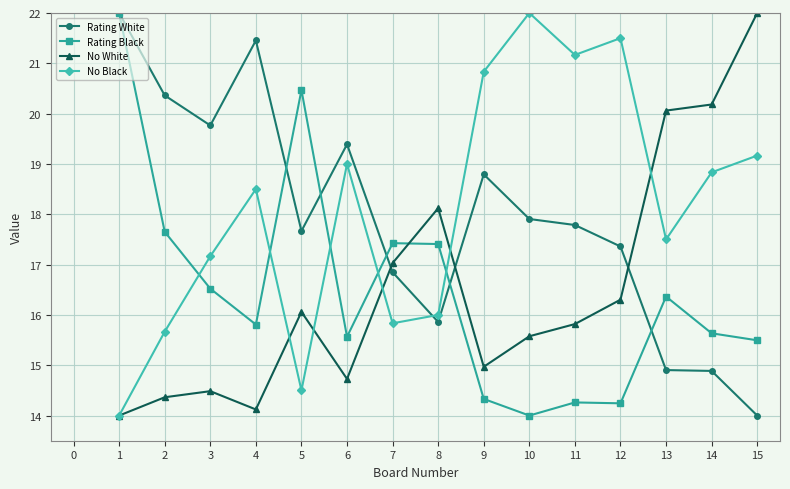

Rank the series at 12 from lowest to highest value.

Rating Black, No White, Rating White, No Black